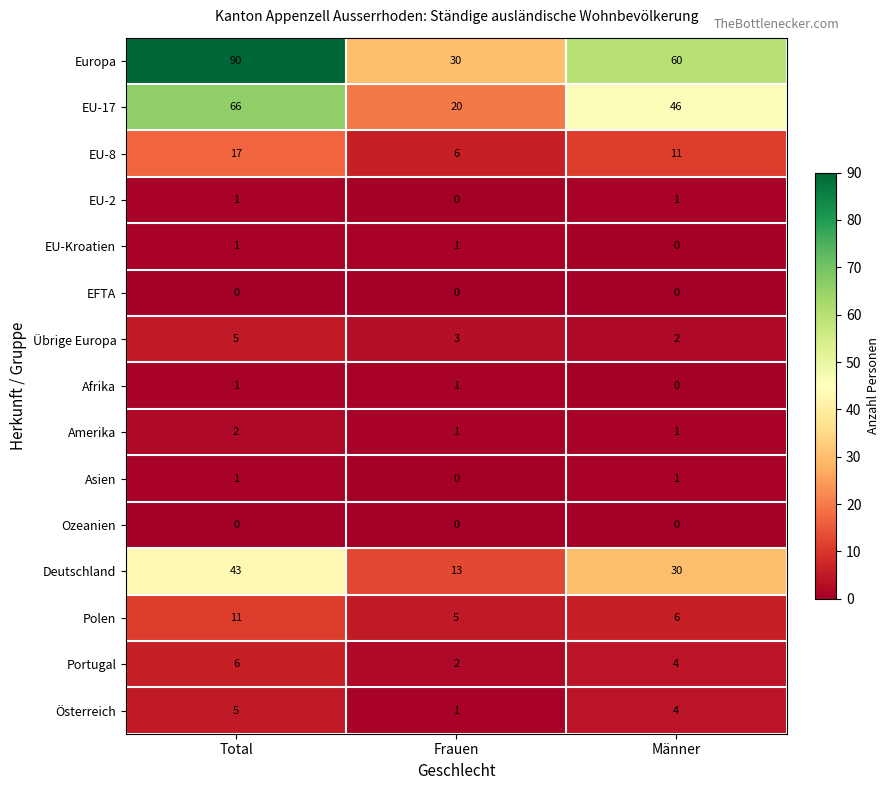

Count the number of data series in this chart.

15